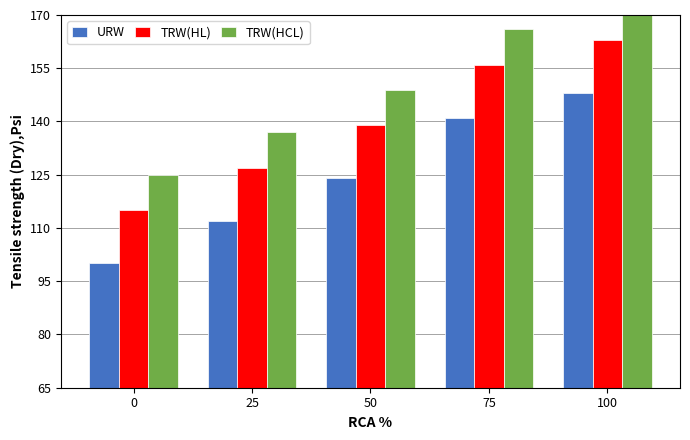

What is the sum of the URW values at 50 and 100?

272